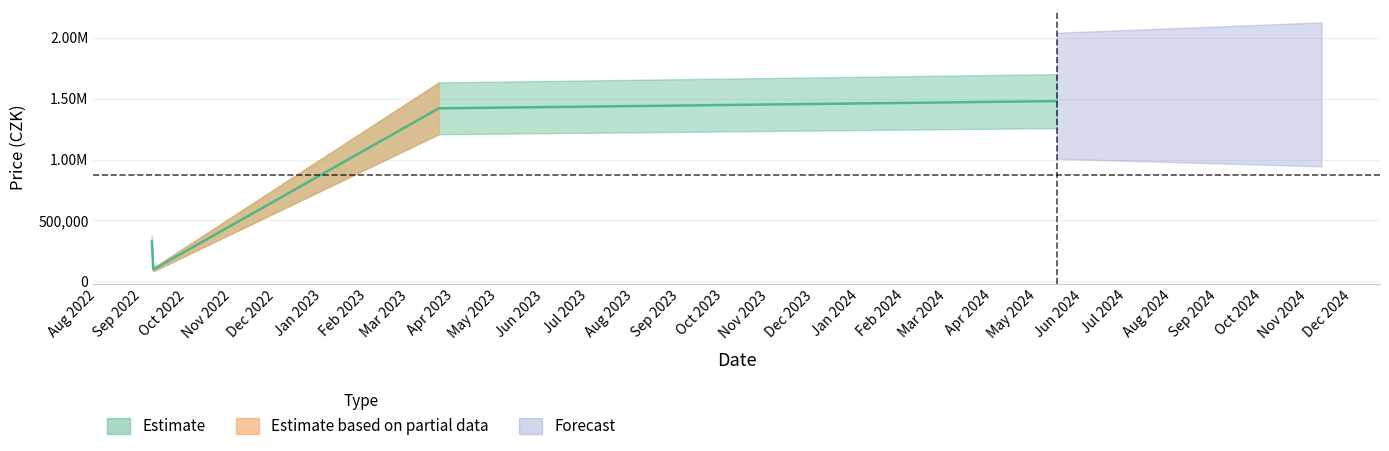

What is the average value?

830755